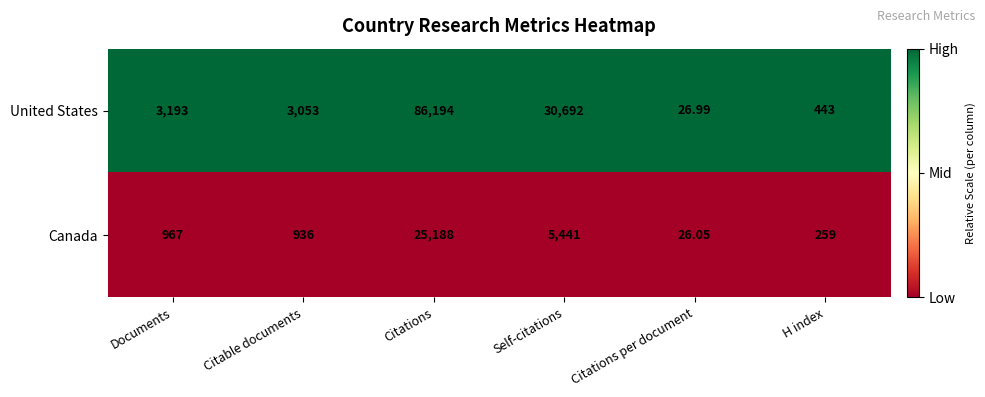

Rank the series at Citations from highest to lowest value.

United States, Canada